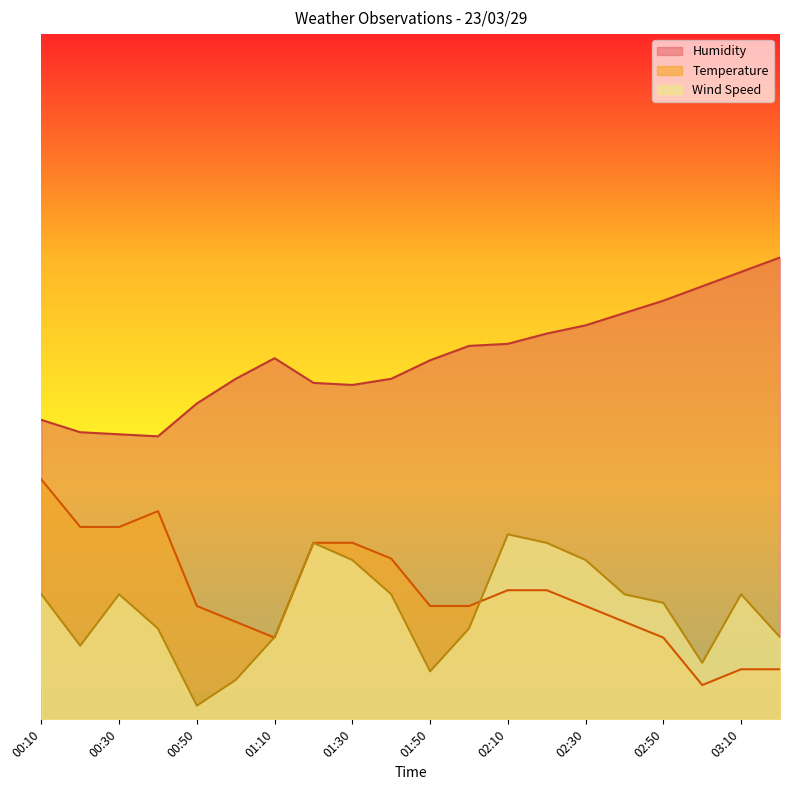

In Humidity, how many points are higher than both neighbors (excluding endpoints)?

1